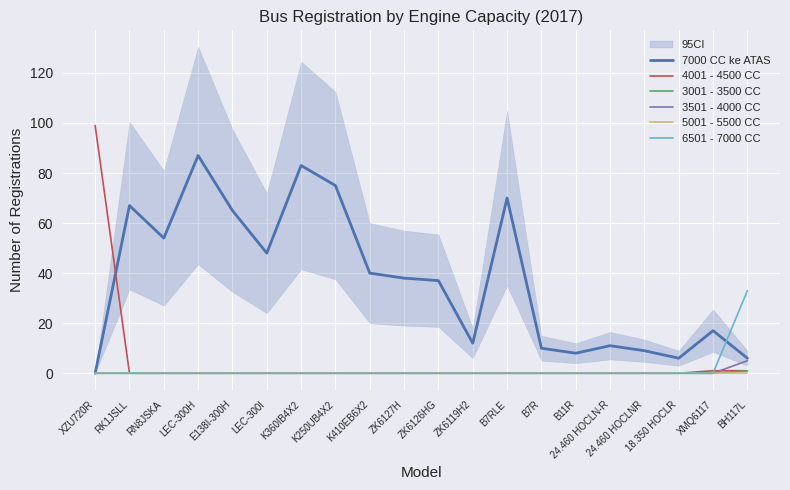

Reading right to left, transcribe all the data shown in this chart.

7000 CC ke ATAS: BH117L=6	XMQ6117=17	18.350 HOCLR=6	24.460 HOCLNR=9	24.460 HOCLN-R=11	B11R=8	B7R=10	B7RLE=70	ZK6119H2=12	ZK6126HG=37	ZK6127H=38	K410EB6X2=40	K250UB4X2=75	K360IB4X2=83	LEC-300I=48	E138I-300H=65	LEC-300H=87	RN8JSKA=54	RK1JSLL=67	XZU720R=0
4001 - 4500 CC: BH117L=1	XMQ6117=1	18.350 HOCLR=0	24.460 HOCLNR=0	24.460 HOCLN-R=0	B11R=0	B7R=0	B7RLE=0	ZK6119H2=0	ZK6126HG=0	ZK6127H=0	K410EB6X2=0	K250UB4X2=0	K360IB4X2=0	LEC-300I=0	E138I-300H=0	LEC-300H=0	RN8JSKA=0	RK1JSLL=0	XZU720R=99
3001 - 3500 CC: BH117L=1	XMQ6117=0	18.350 HOCLR=0	24.460 HOCLNR=0	24.460 HOCLN-R=0	B11R=0	B7R=0	B7RLE=0	ZK6119H2=0	ZK6126HG=0	ZK6127H=0	K410EB6X2=0	K250UB4X2=0	K360IB4X2=0	LEC-300I=0	E138I-300H=0	LEC-300H=0	RN8JSKA=0	RK1JSLL=0	XZU720R=0
3501 - 4000 CC: BH117L=5	XMQ6117=0	18.350 HOCLR=0	24.460 HOCLNR=0	24.460 HOCLN-R=0	B11R=0	B7R=0	B7RLE=0	ZK6119H2=0	ZK6126HG=0	ZK6127H=0	K410EB6X2=0	K250UB4X2=0	K360IB4X2=0	LEC-300I=0	E138I-300H=0	LEC-300H=0	RN8JSKA=0	RK1JSLL=0	XZU720R=0
5001 - 5500 CC: BH117L=0	XMQ6117=0	18.350 HOCLR=0	24.460 HOCLNR=0	24.460 HOCLN-R=0	B11R=0	B7R=0	B7RLE=0	ZK6119H2=0	ZK6126HG=0	ZK6127H=0	K410EB6X2=0	K250UB4X2=0	K360IB4X2=0	LEC-300I=0	E138I-300H=0	LEC-300H=0	RN8JSKA=0	RK1JSLL=0	XZU720R=0
6501 - 7000 CC: BH117L=33	XMQ6117=0	18.350 HOCLR=0	24.460 HOCLNR=0	24.460 HOCLN-R=0	B11R=0	B7R=0	B7RLE=0	ZK6119H2=0	ZK6126HG=0	ZK6127H=0	K410EB6X2=0	K250UB4X2=0	K360IB4X2=0	LEC-300I=0	E138I-300H=0	LEC-300H=0	RN8JSKA=0	RK1JSLL=0	XZU720R=0